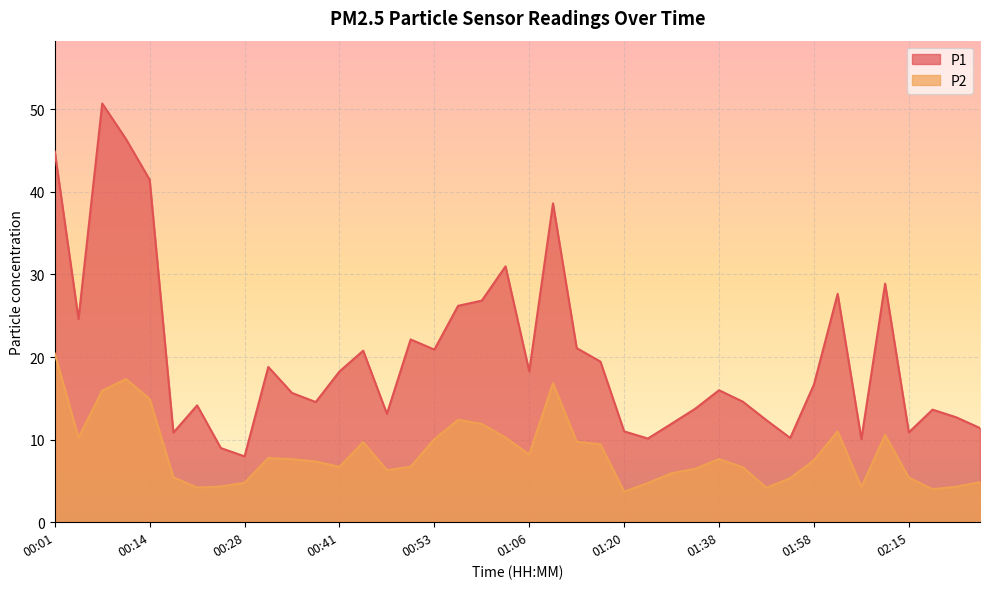

What is the greatest value displayed?

50.7